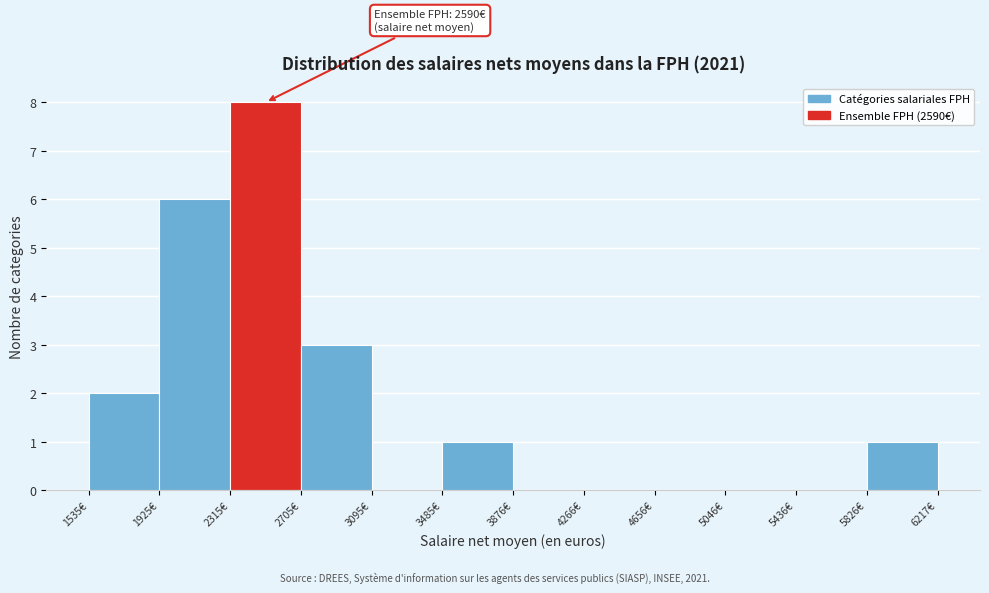

Which range on the x-axis has the tallest bar?

2300 to 2700